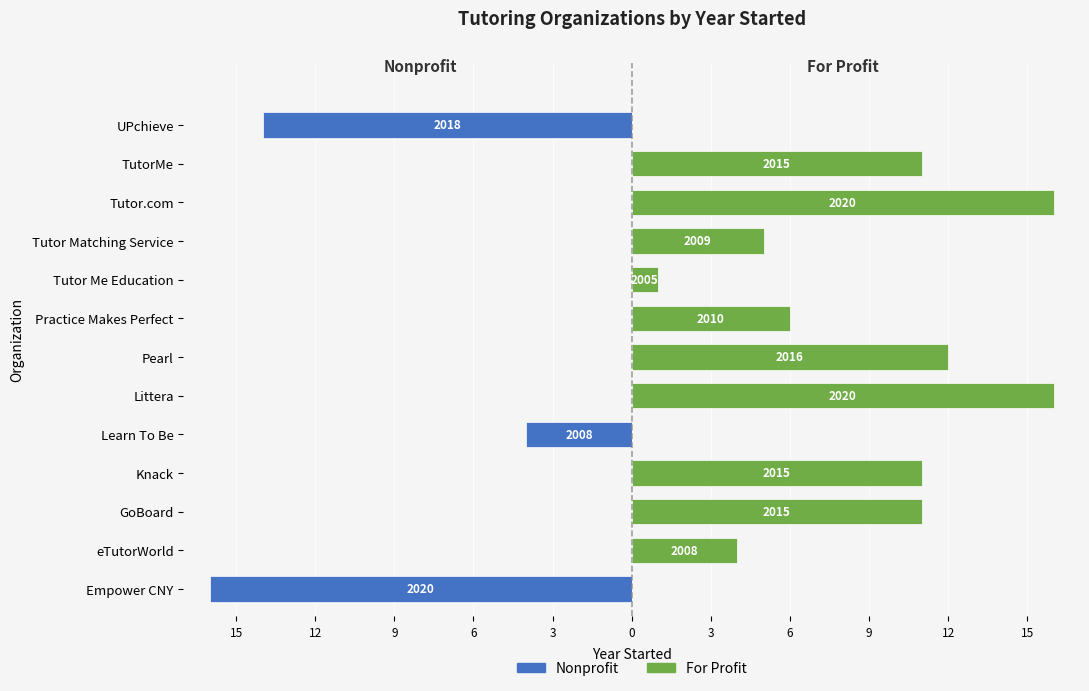

What is the spread (max minus min) of values at Tutor.com?

16